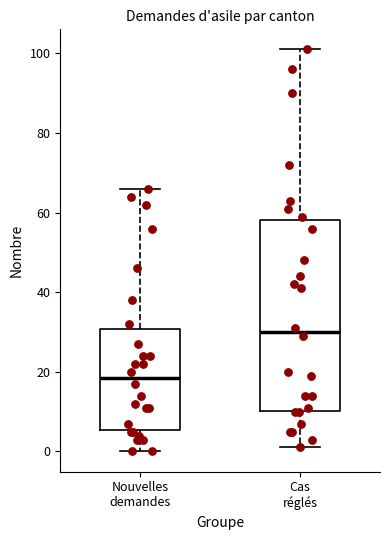

Reading left to right, read every box against the y-axis: the position of its median line, the range the box covers, and the ends of its whiskers. The values are not printed on the chart, so give them approximately, as read against the axis.

Nouvelles demandes: median 18, box 6 to 30, whiskers 0 to 66
Cas réglés: median 30, box 10 to 58, whiskers 2 to 102